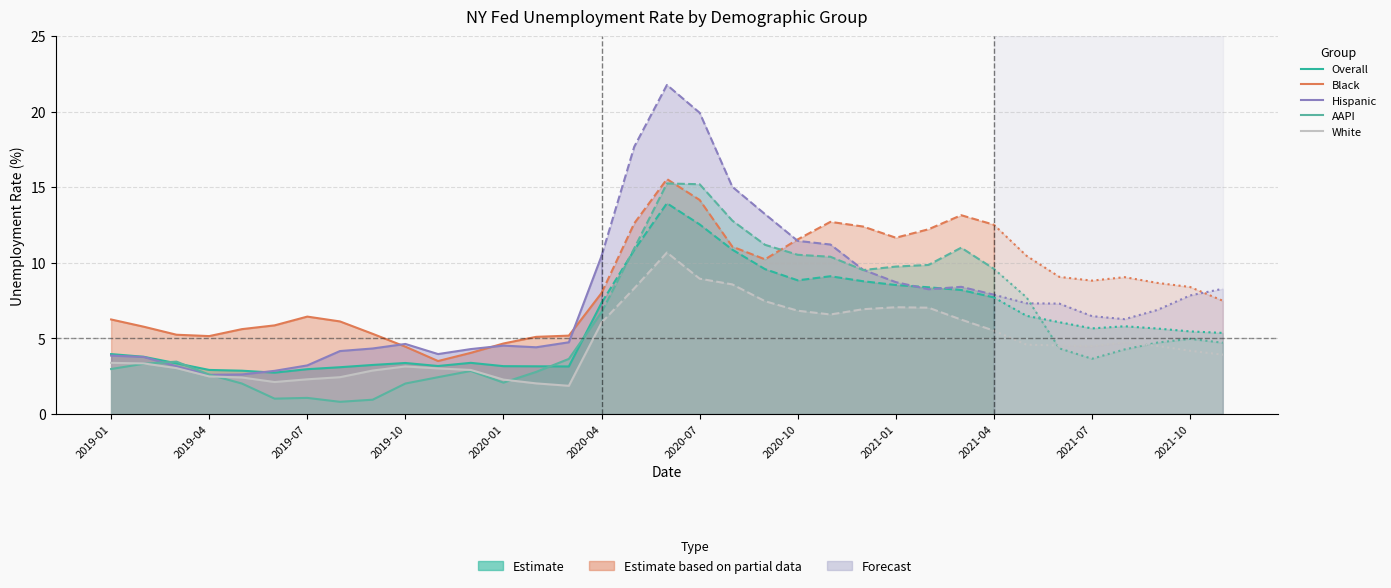

How many lines are shown in the chart?

5